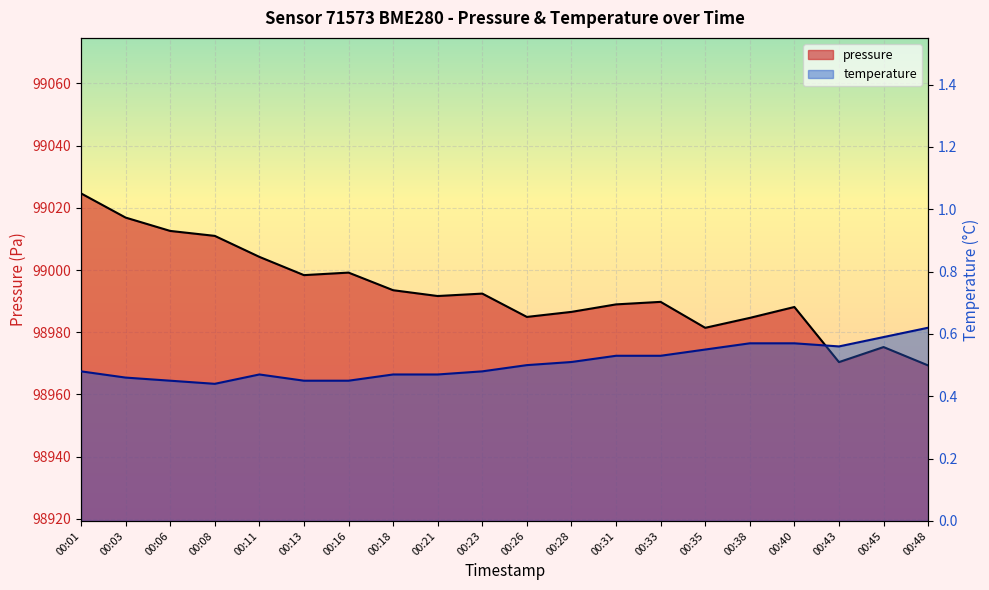

Which series has the widest spread of values?

pressure